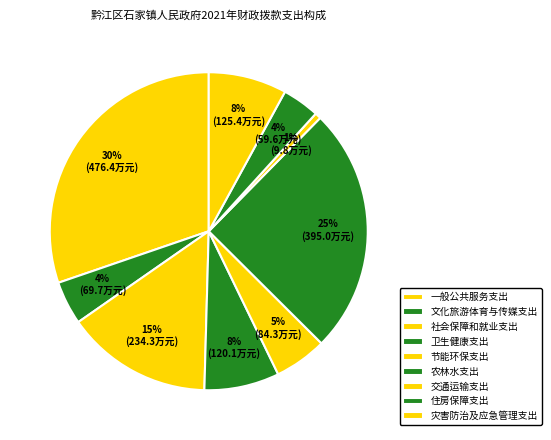

How many slices are in this pie chart?

9